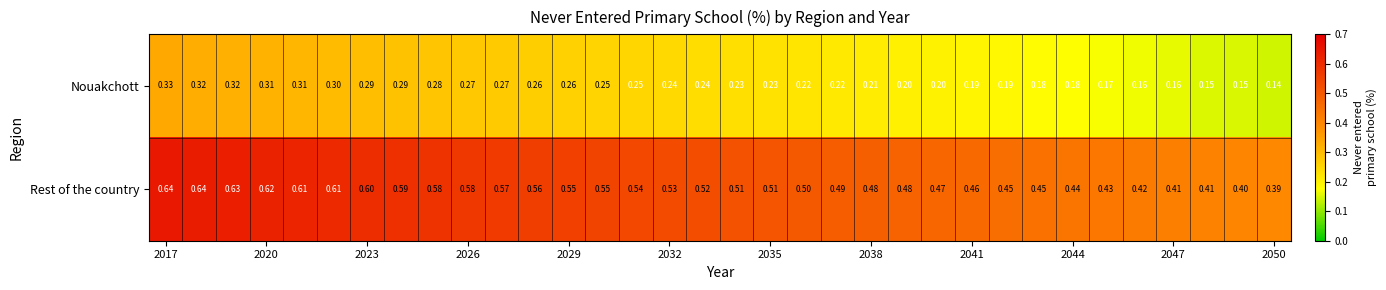

Which series has the largest total across all categories?

Rest of the country